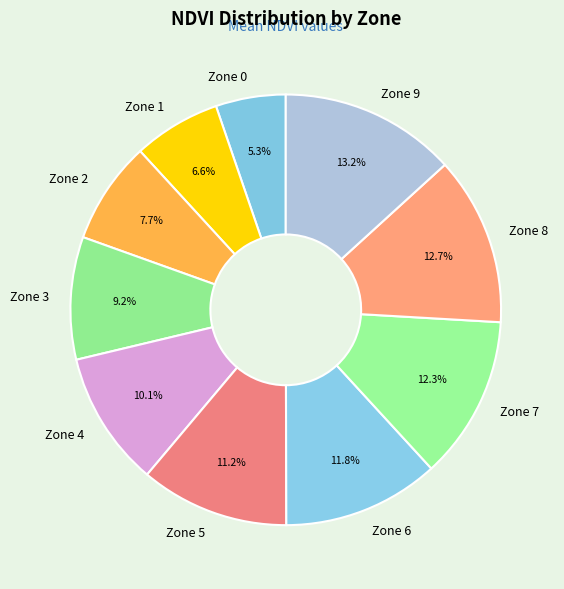

To the nearest percent, what percentage of the pie is Zone 4?

10%